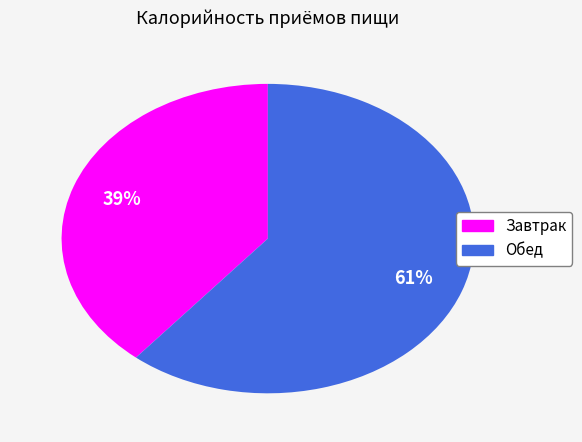

Is the sum of Обед and Завтрак greater than half?

Yes